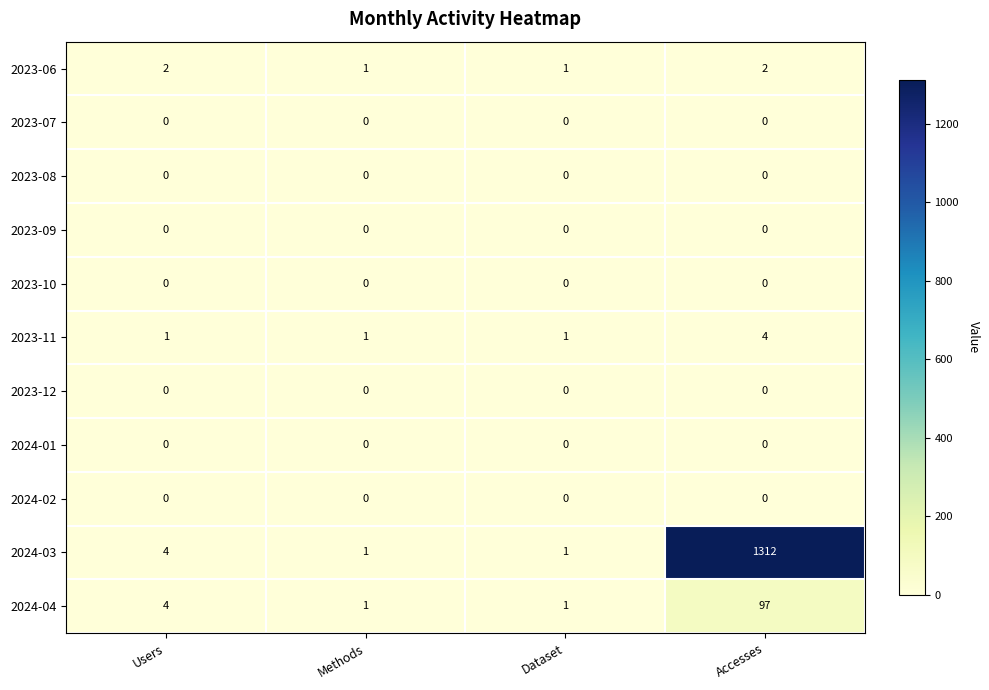

At which category is the sum across all series the highest?

Accesses